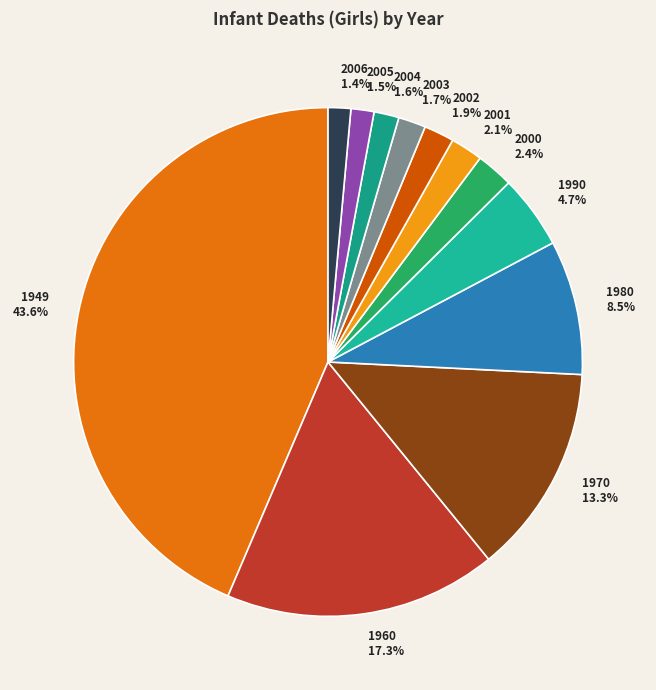

Does 2003 account for over 50% of the chart?

No